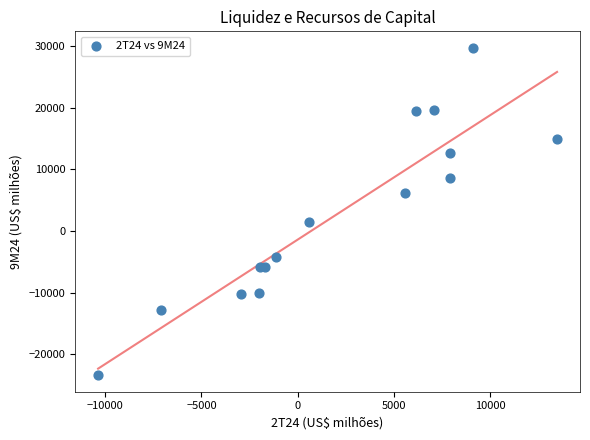

What Y value in the scatter plot is closest to 3173?

1553